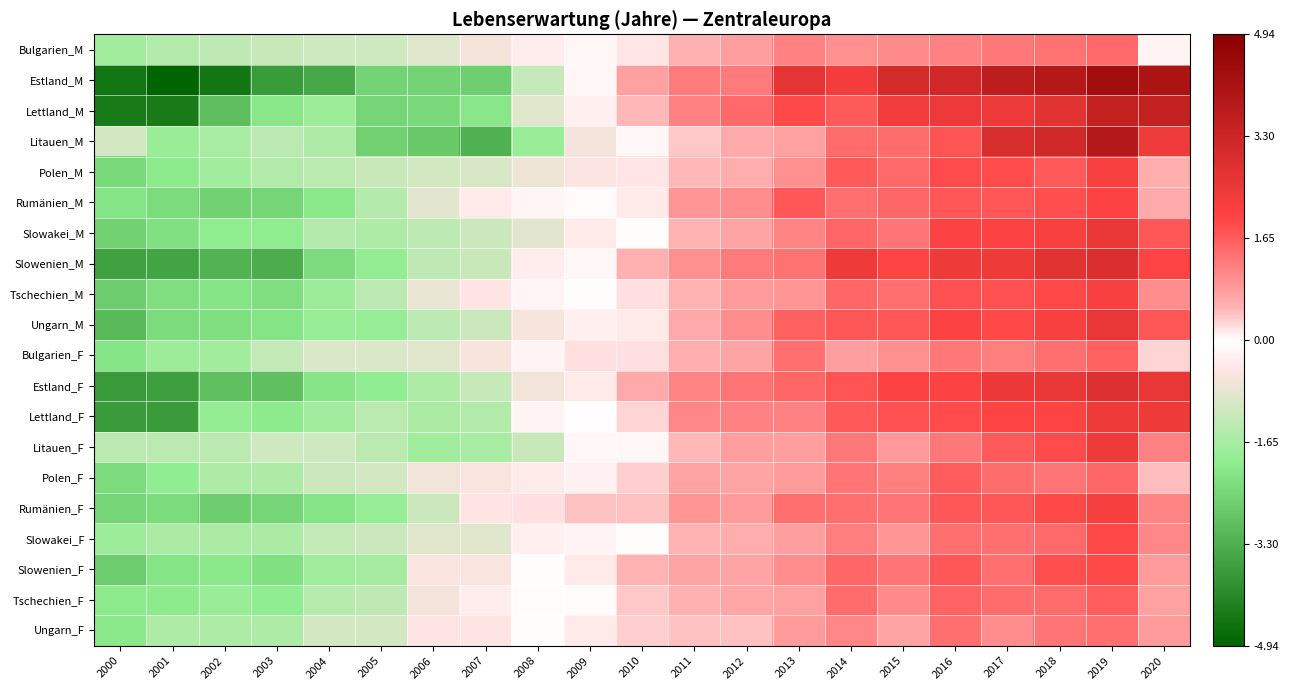

At how many categories does at least one series exceed 2?

8